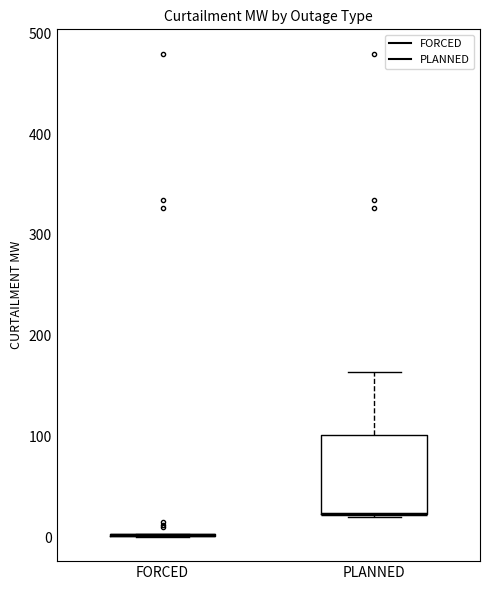

Which box is the tallest, from its lower edge to its upper edge?

PLANNED